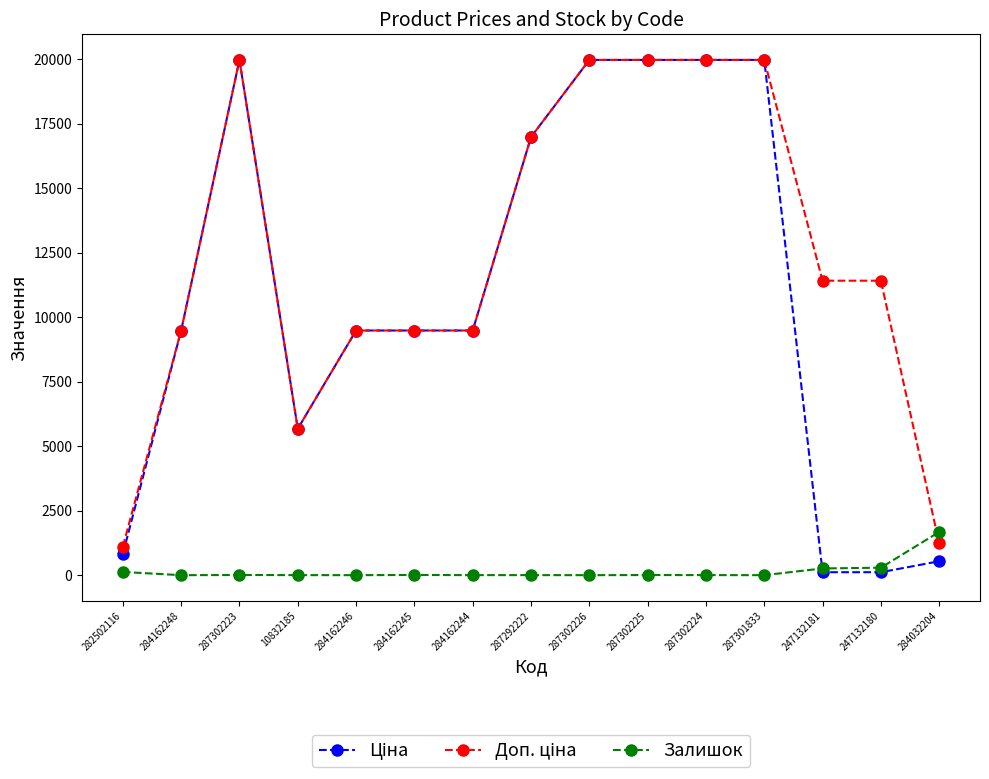

At how many categories does at least one series exceed 13600?

6